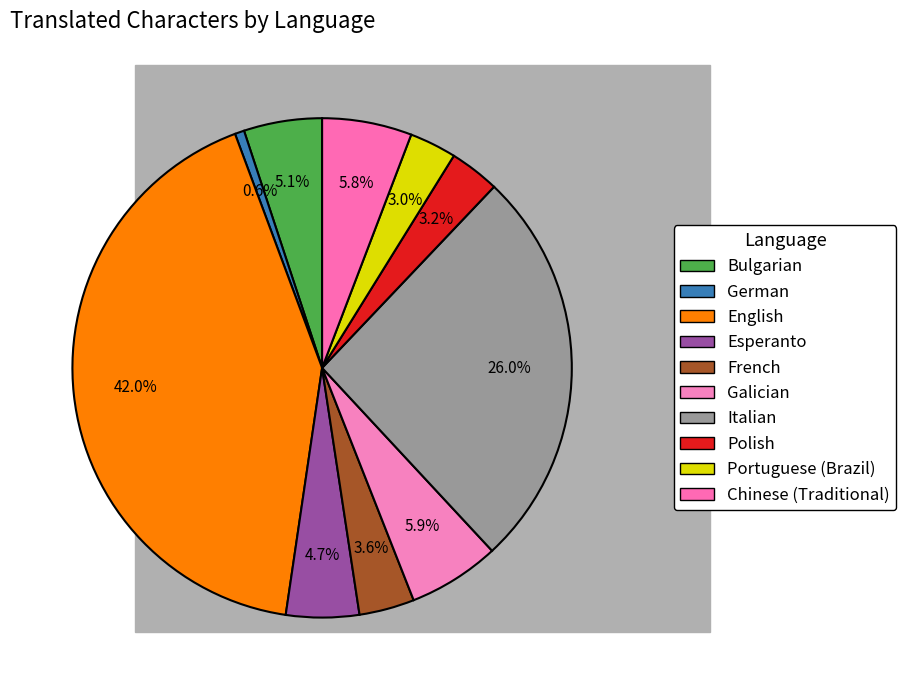

Is there any slice that represents more than half of the pie?

No